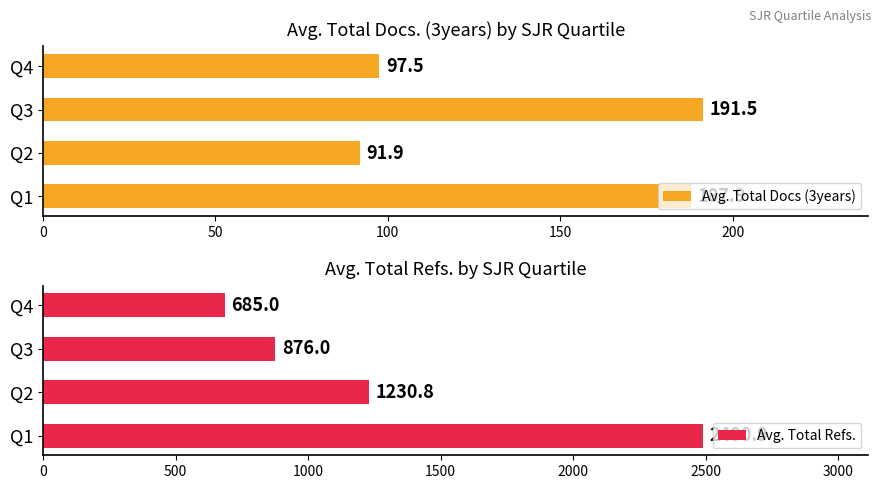

List the series in order of their peak value, lowest first.

Avg. Total Docs (3years), Avg. Total Refs.